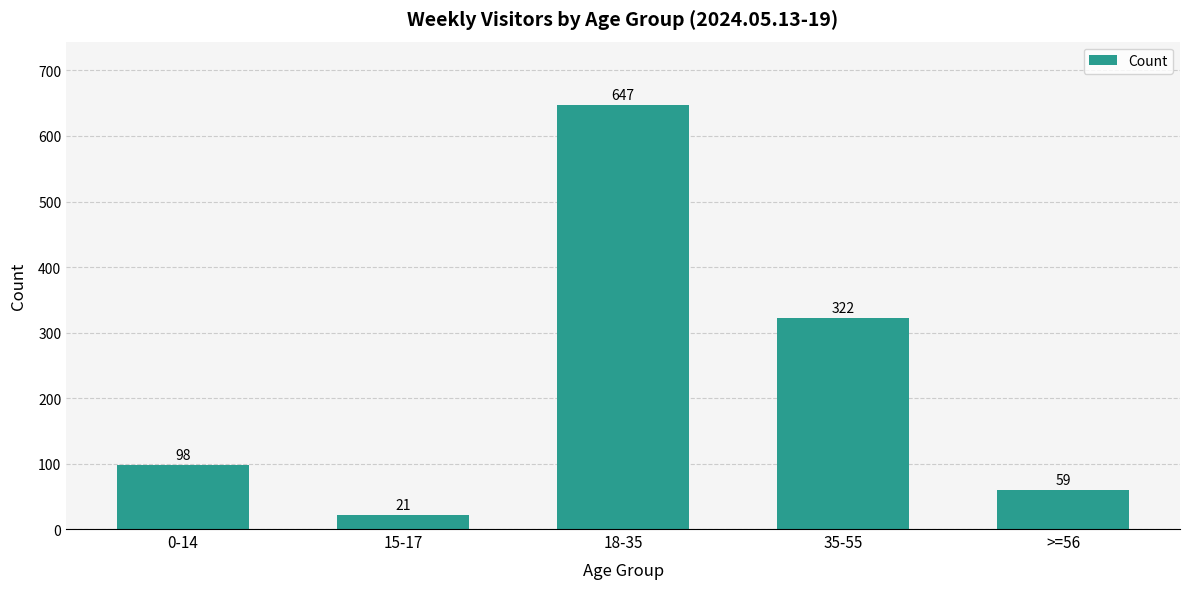

Reading left to right, transcribe all the data shown in this chart.

98	21	647	322	59